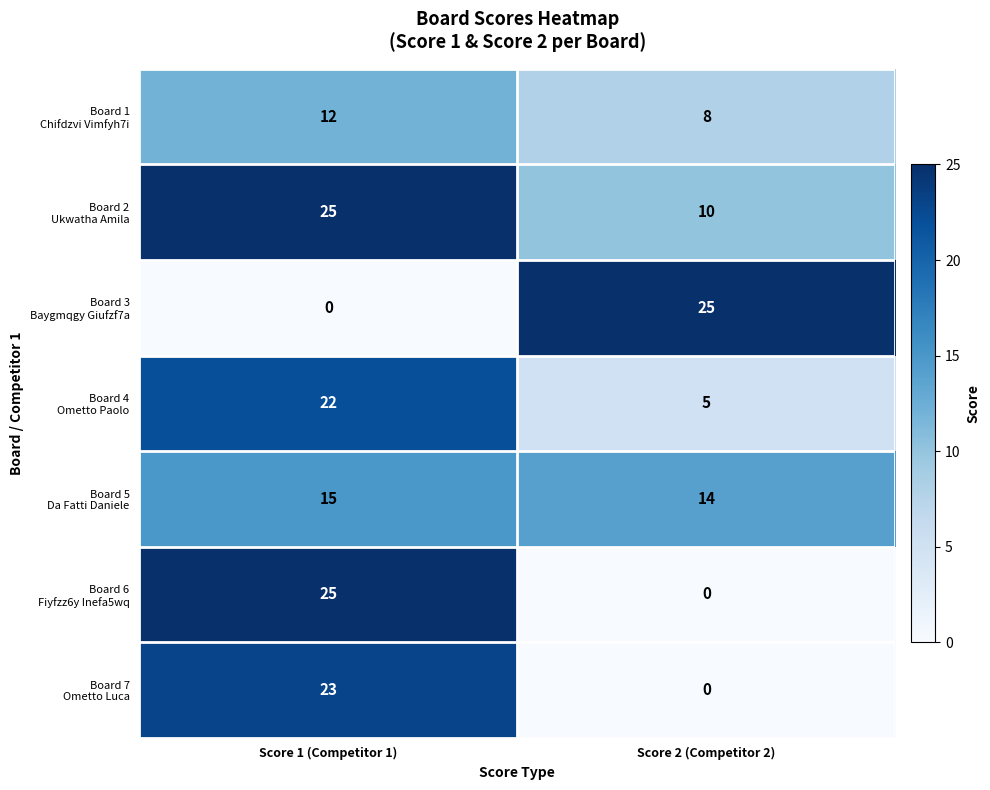

What is the total value across all series at Score 2 (Competitor 2)?

62